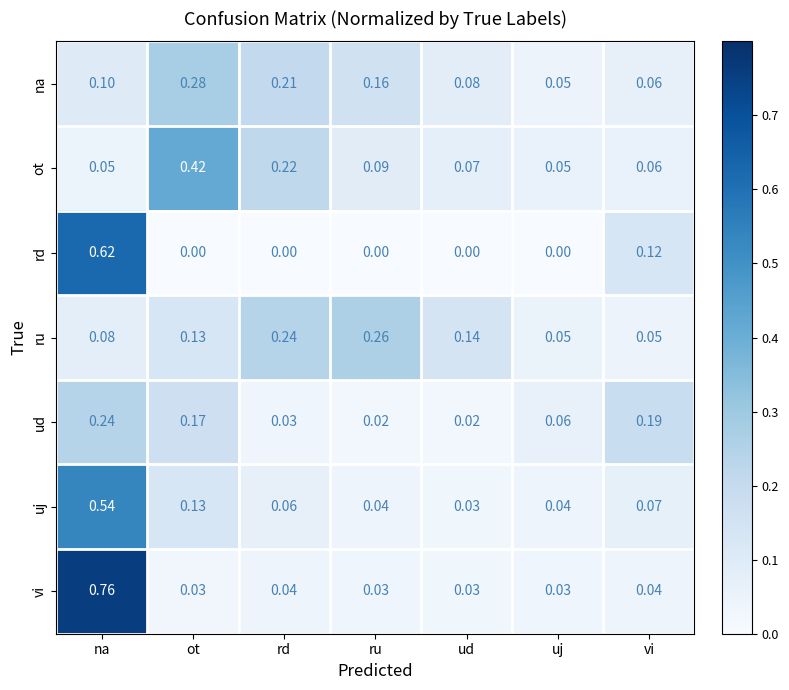

Which series has the widest spread of values?

vi